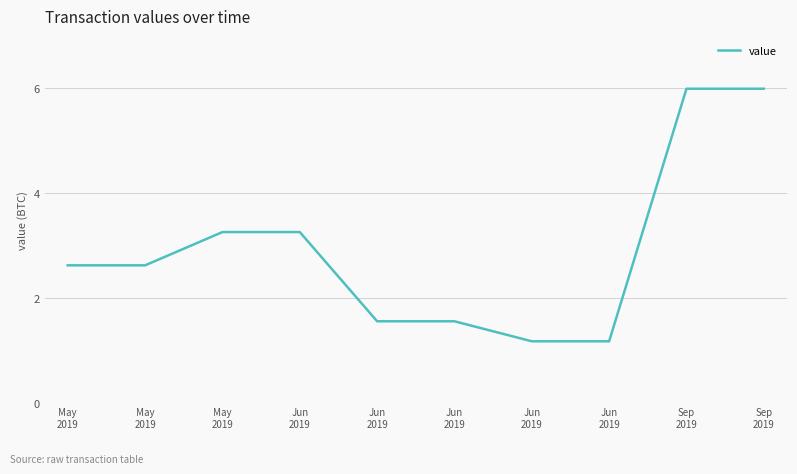

What is the change in value from May
2019 to Jun
2019?

+0.6